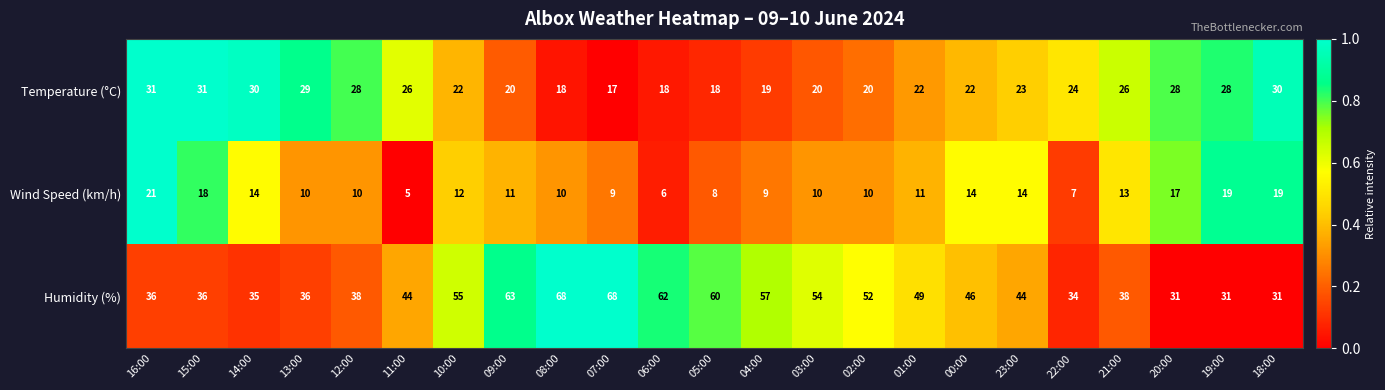

How many categories are shown in the chart?

23